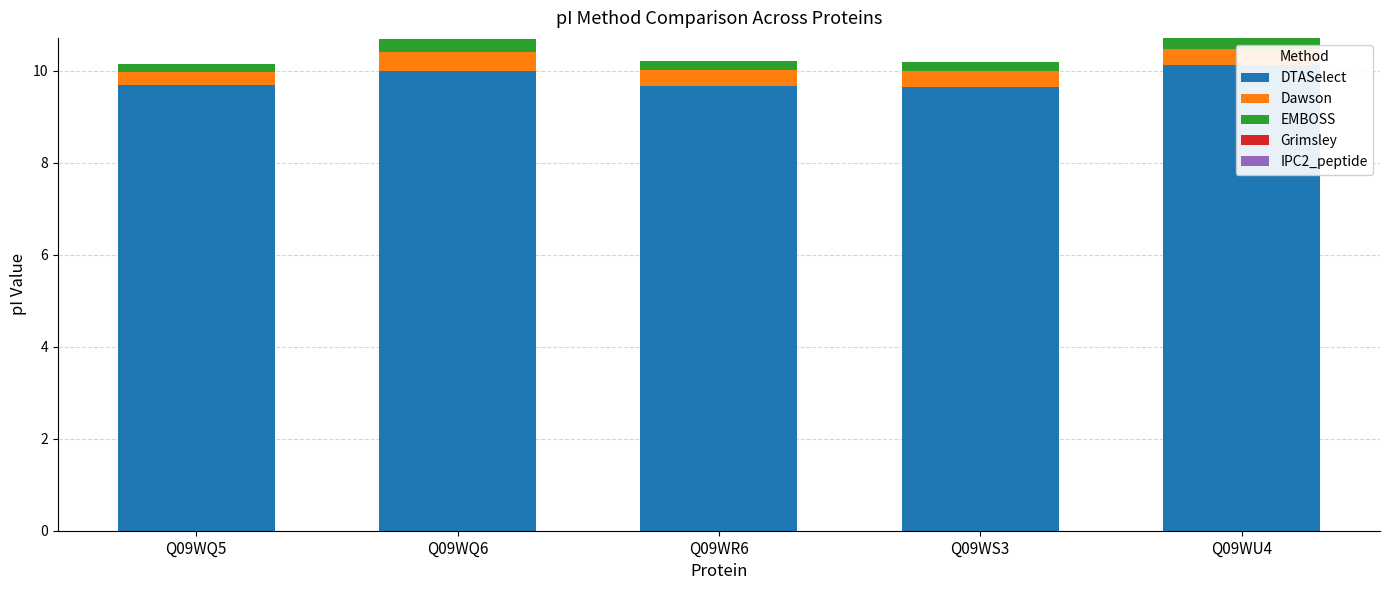

Is the value of IPC2_peptide at Q09WU4 greater than the value of Dawson at Q09WS3?

No